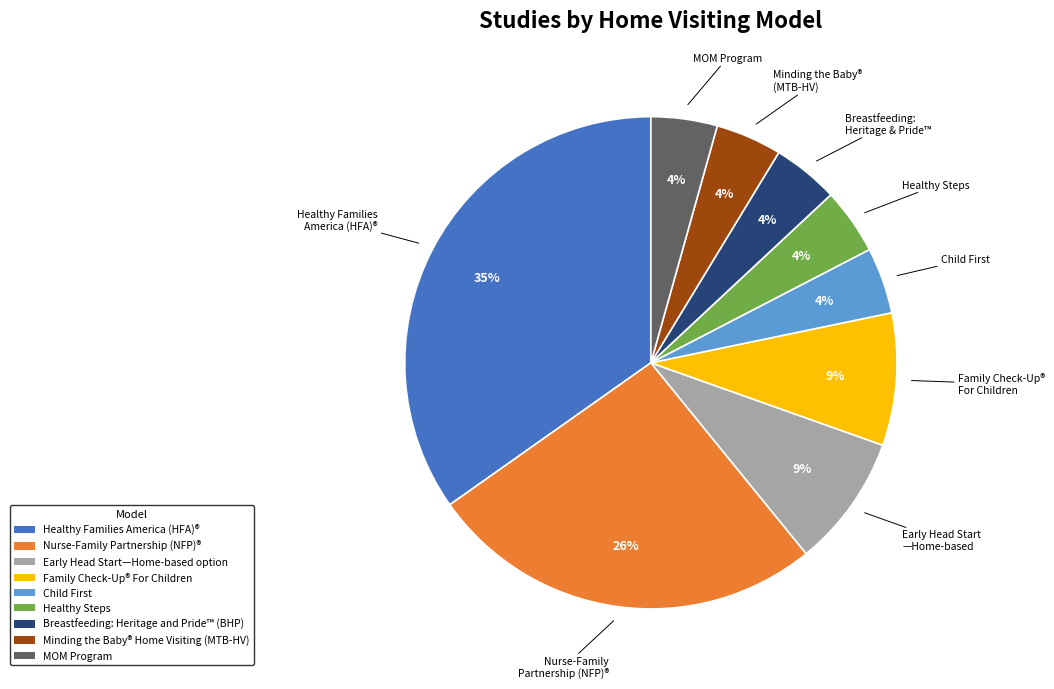

The Nurse-Family Partnership (NFP)® slice represents 26% of the pie. True or false?

True